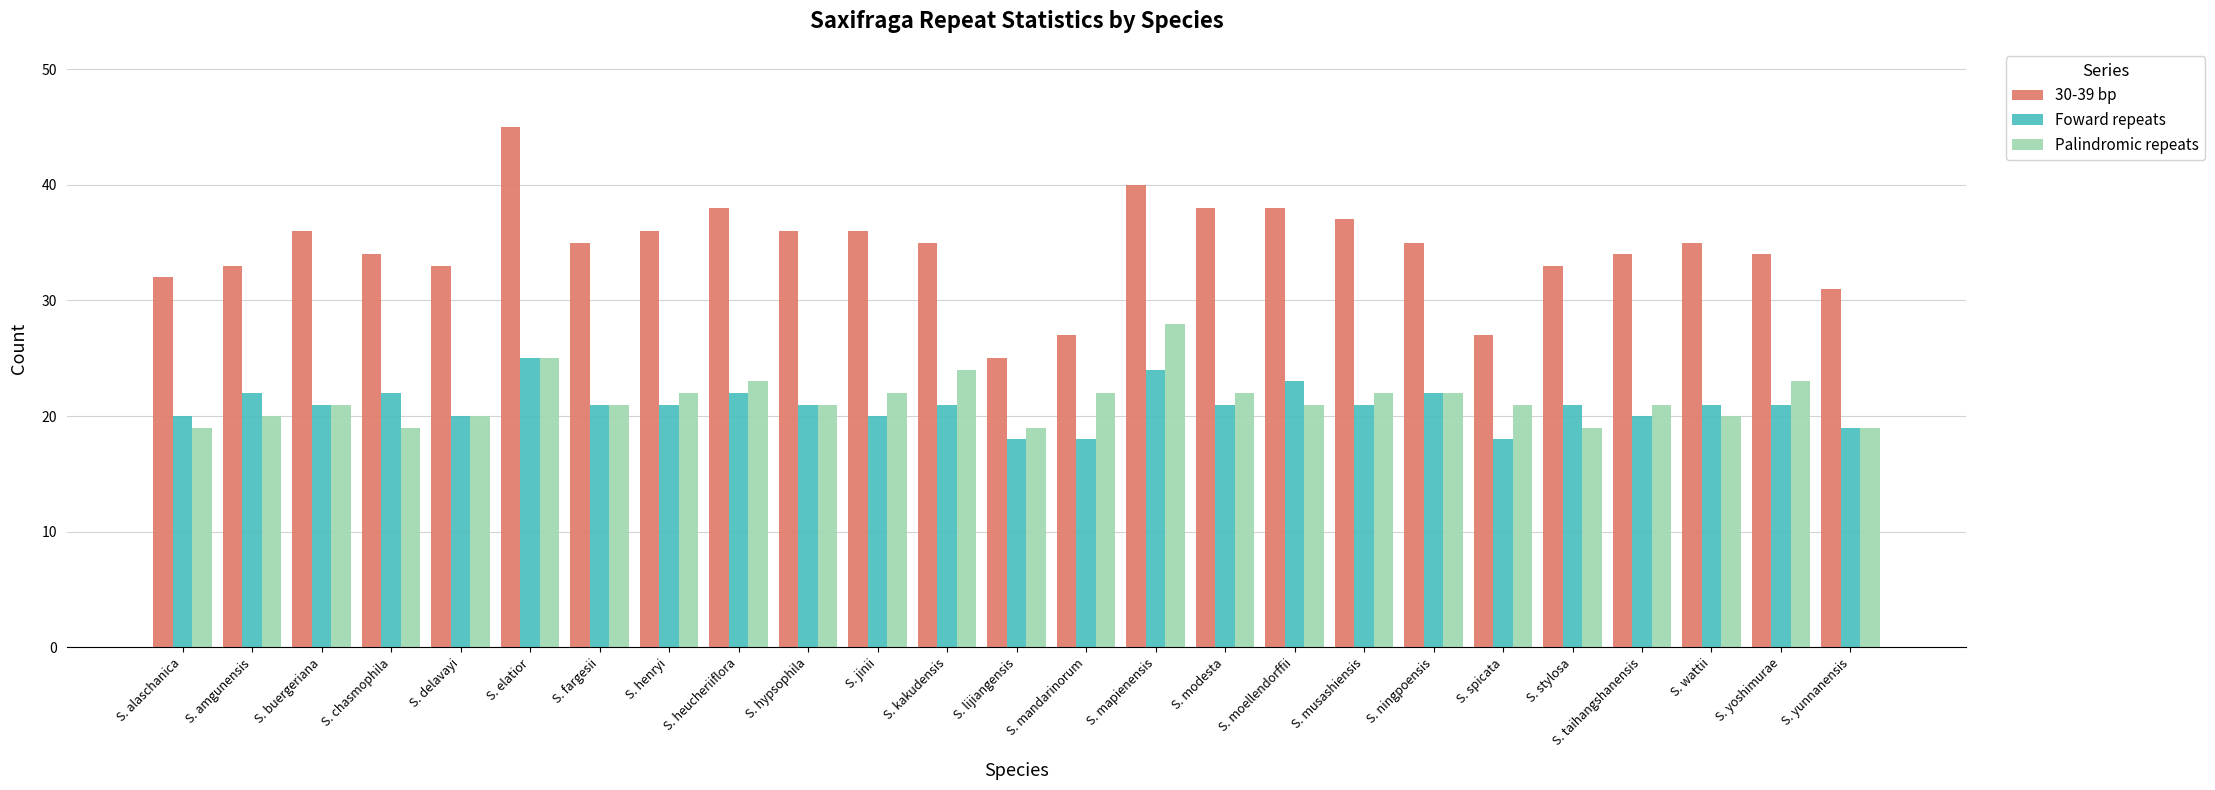

What is the maximum value shown in the chart?

45